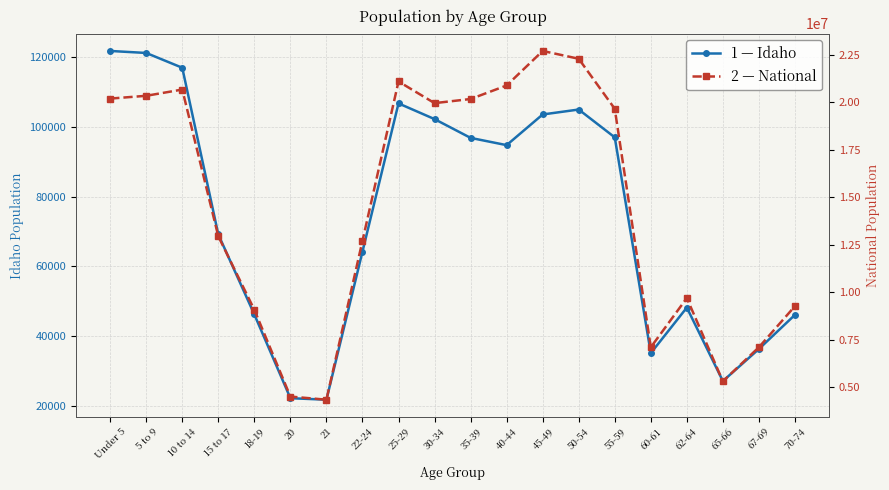

Reading right to left, transcribe all the data shown in this chart.

Idaho: 46106	36315	27113	48191	35125	96997	104977	103560	94764	96845	102231	106734	64229	21776	22204	46209	69150	116955	121195	121772
National: 9278166	7115361	5319902	9704197	7113727	19664805	22298125	22708591	20890964	20179642	19962099	21101849	12712576	4354294	4519129	9086089	12954254	20677194	20348657	20201362